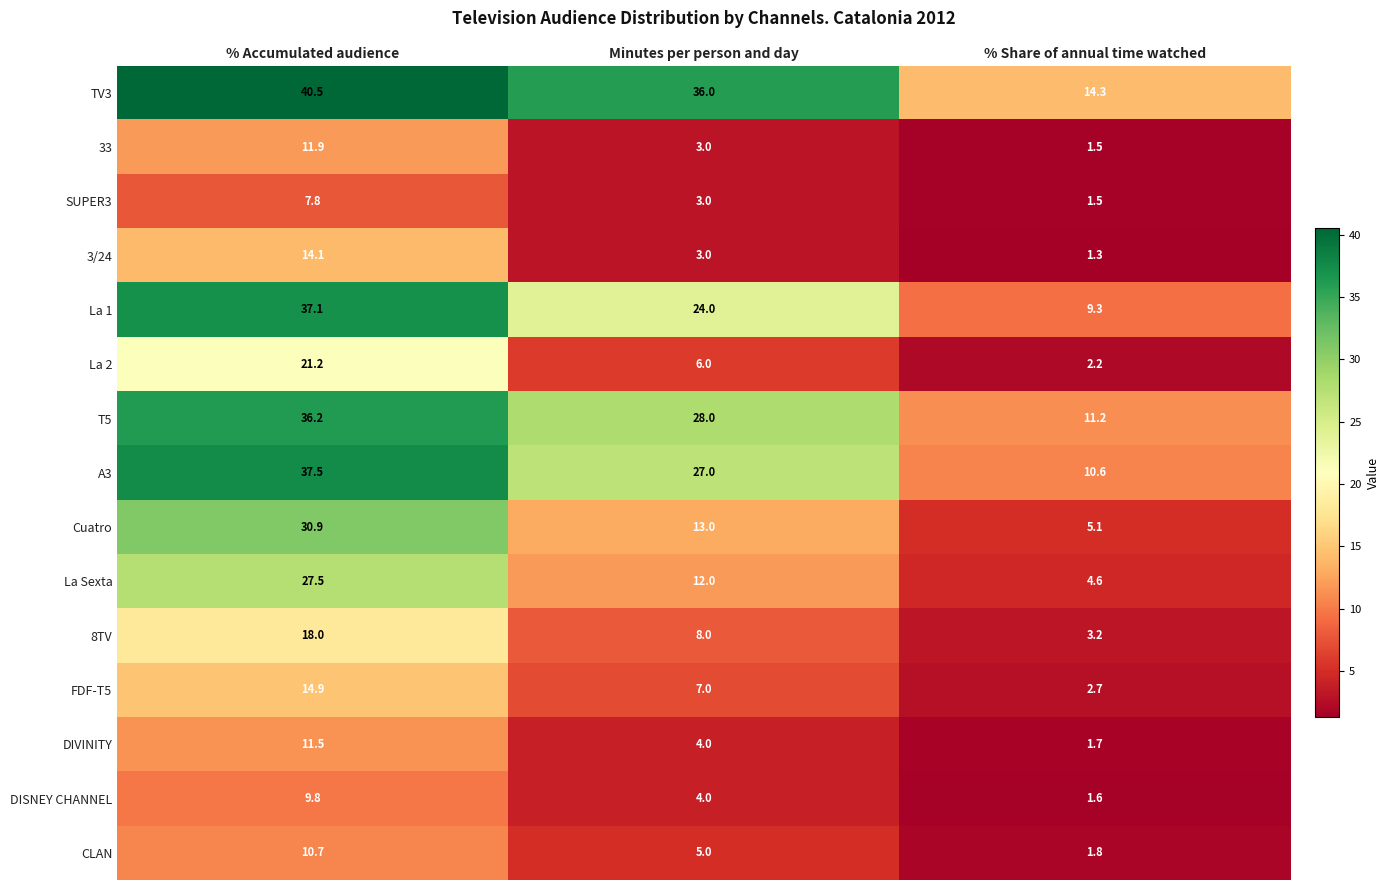

Between Minutes per person and day and % Share of annual time watched, which series saw the biggest shift?

TV3